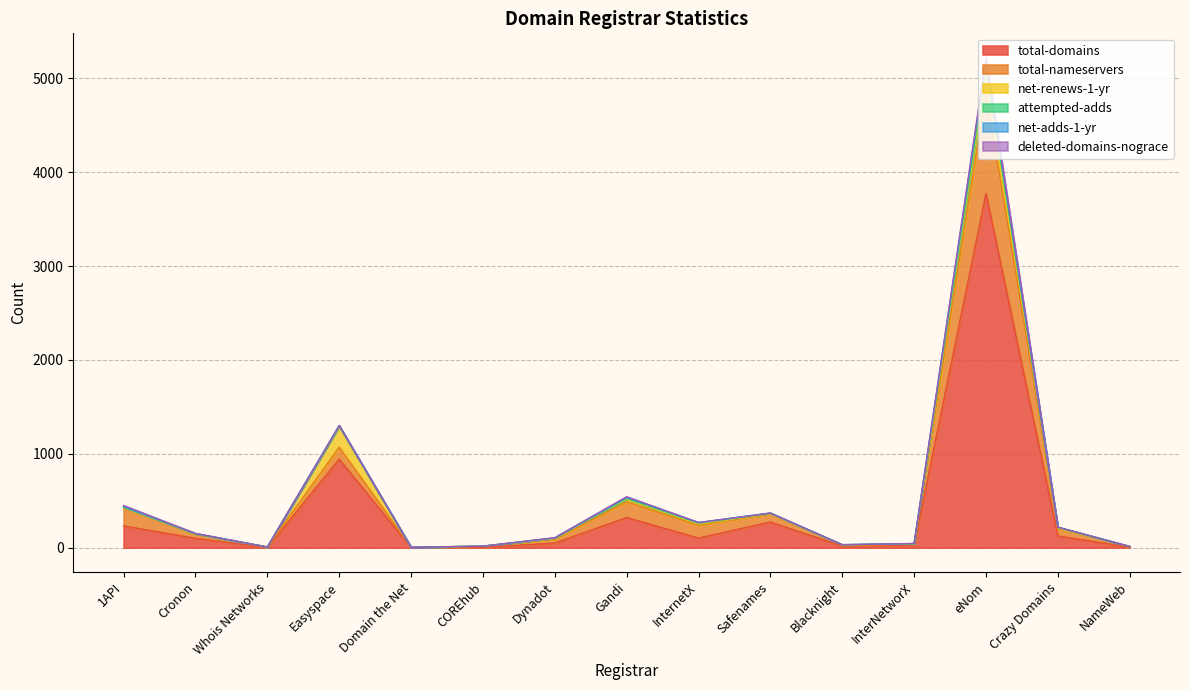

At which label is attempted-adds closest to 30?

InternetX